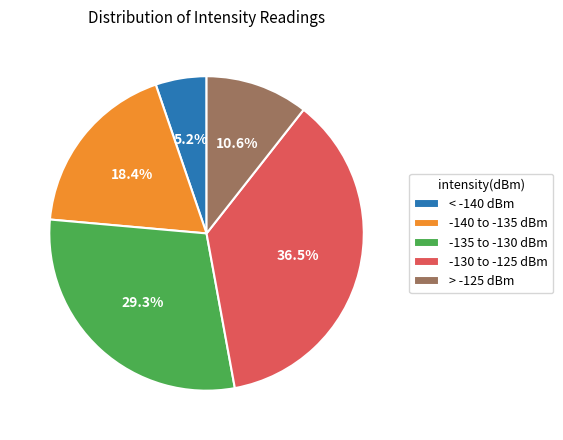

To the nearest percent, what is the average slice percentage?

20%